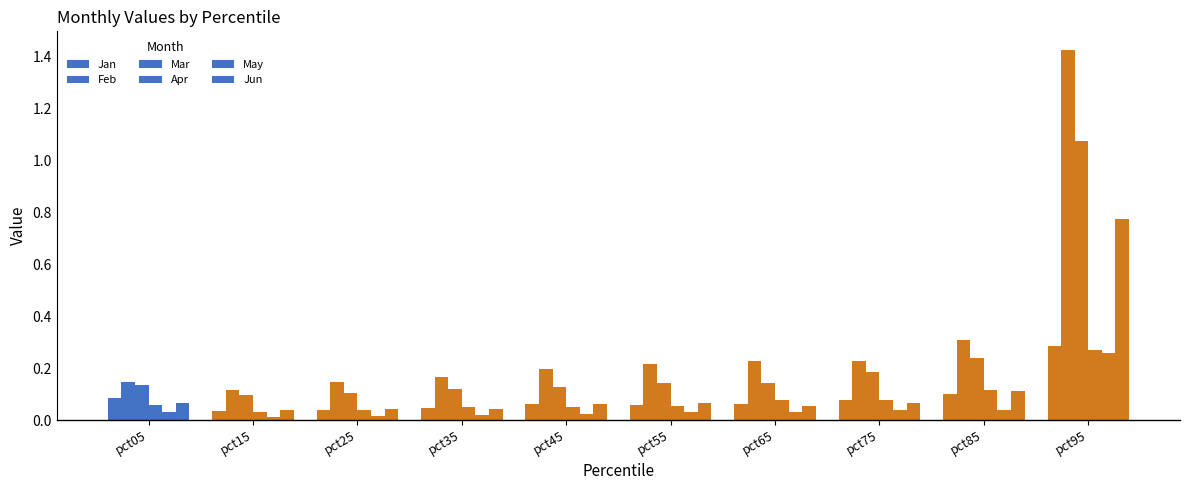

What is the maximum value shown in the chart?

1.4